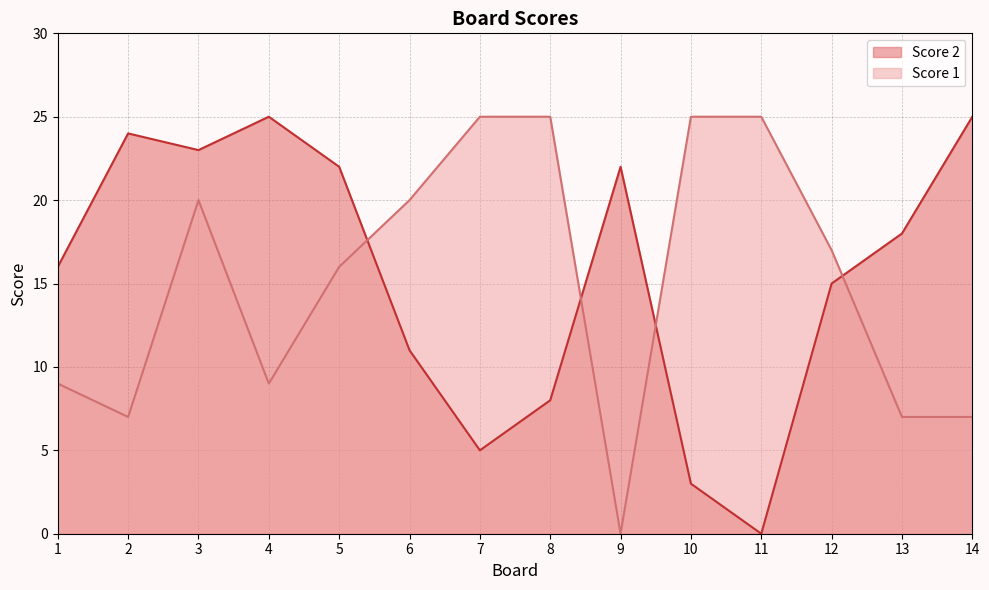

What is the sum of the Score 2 values at 1 and 12?

31